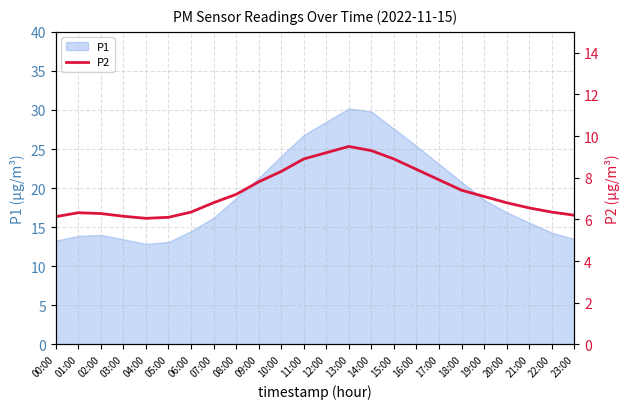

Reading left to right, extract all data points from this chart.

6.1	6.3	6.3	6.2	6.0	6.1	6.3	6.8	7.2	7.8	8.3	8.9	9.2	9.5	9.3	8.9	8.4	7.9	7.4	7.1	6.8	6.5	6.3	6.2